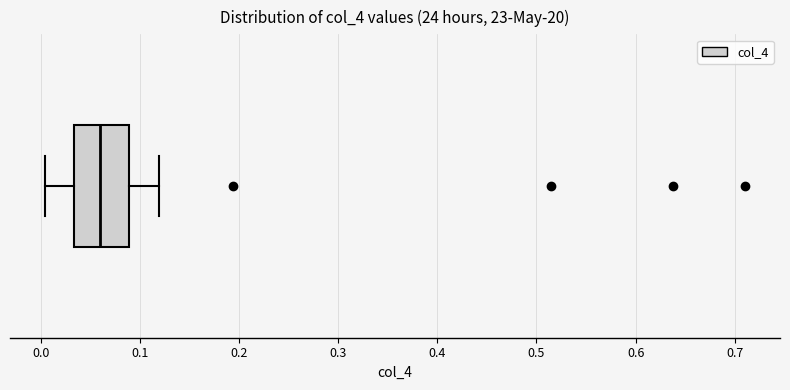

Read this box plot against the x-axis: the position of the median line, the range covered by the box, and the ends of both whiskers. The values are not printed on the chart, so give them approximately, as read against the axis.

median 0.06, box 0.03 to 0.09, whiskers 0.00 to 0.12